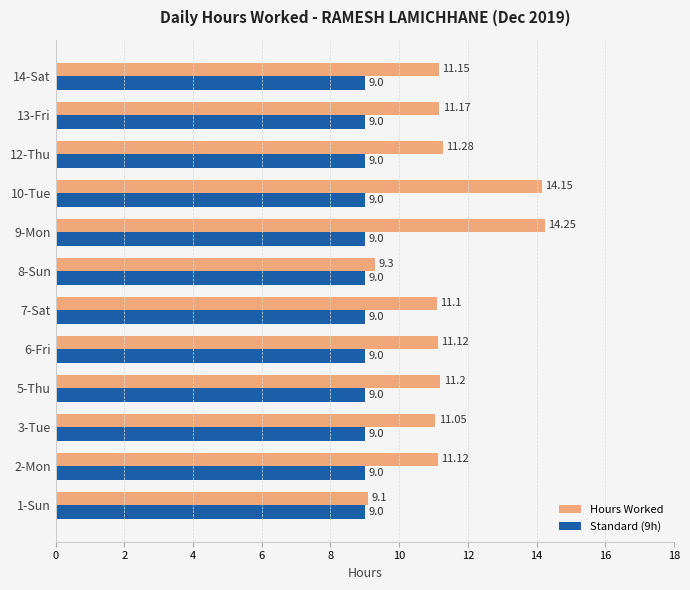

How many series are shown in this chart?

2